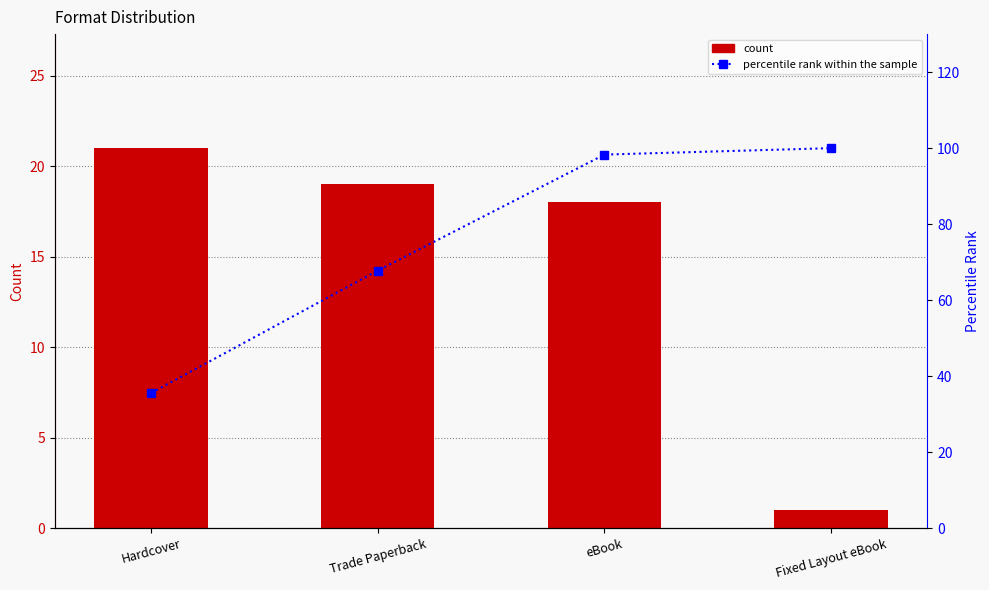

List the labels in order of count value, largest first.

Hardcover, Trade Paperback, eBook, Fixed Layout eBook